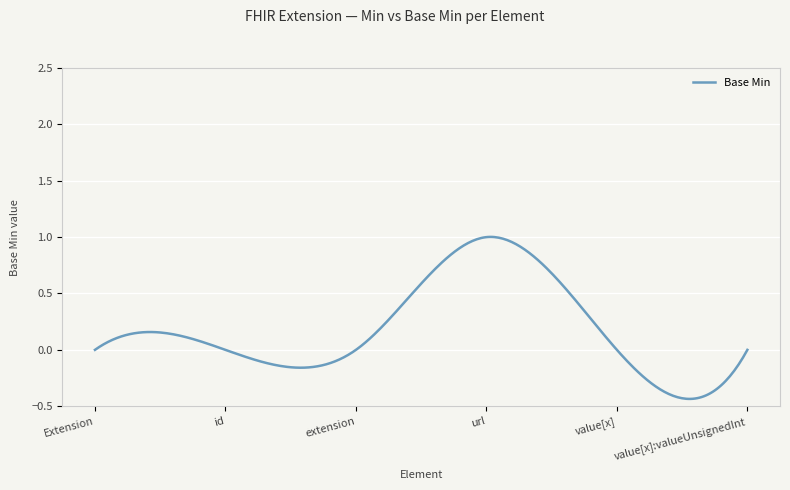

What is the sum of all values?

53.3